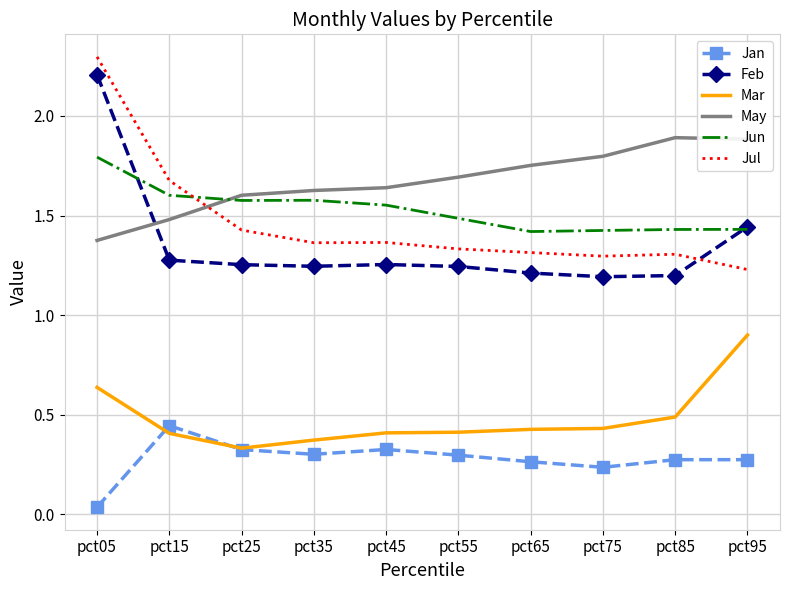

Which category has the lowest value across all series?

pct05